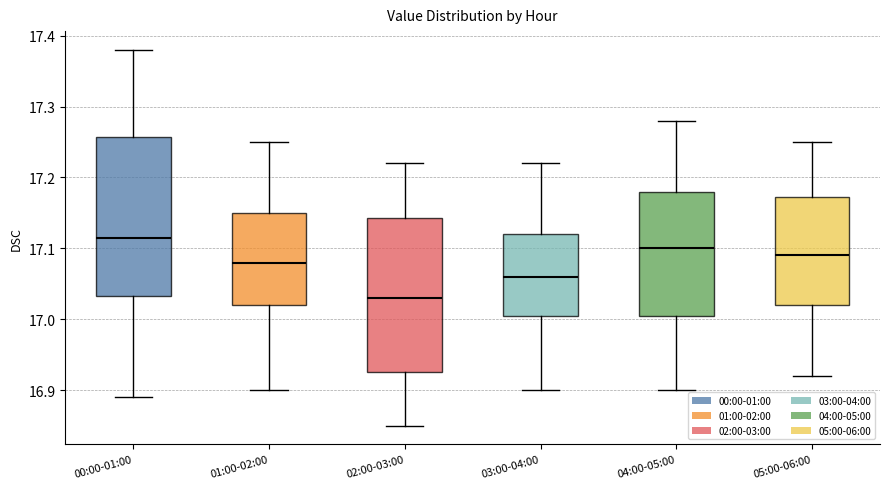

Where does the lower whisker of the box for 05:00-06:00 end on the y-axis? The values are not printed on the chart, so give them approximately, as read against the axis.

16.92